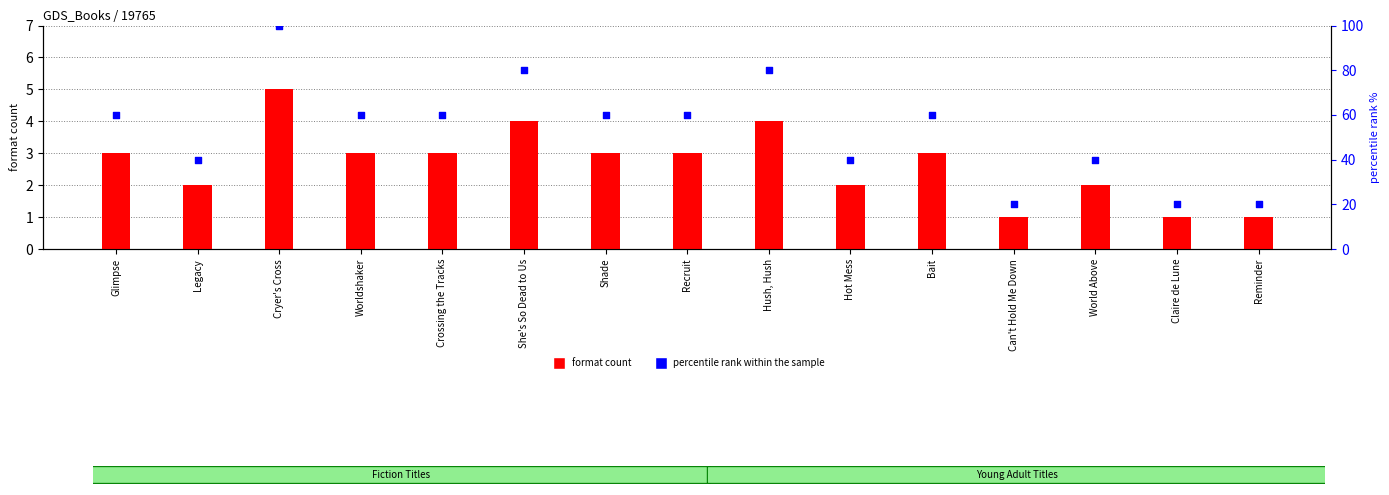

Which series contains the highest Y value?

percentile rank within the sample